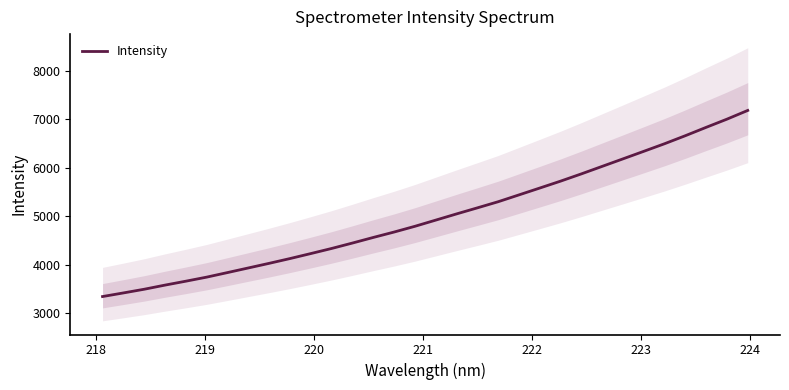

What is the highest value of the Intensity series?

7178.5